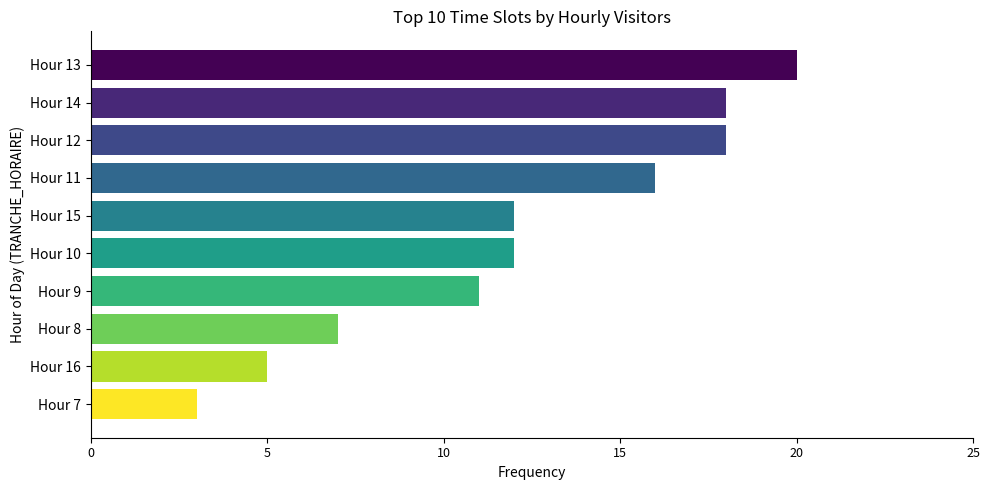

Reading top to bottom, list all the values displayed in this chart.

20	18	18	16	12	12	11	7	5	3